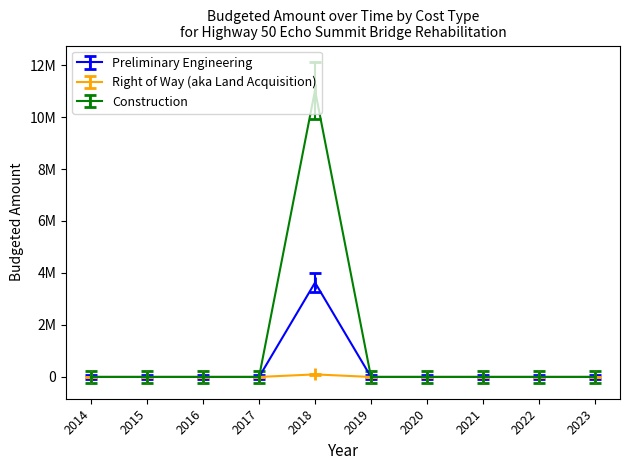

What is the spread (max minus min) of values at 2020?

145200